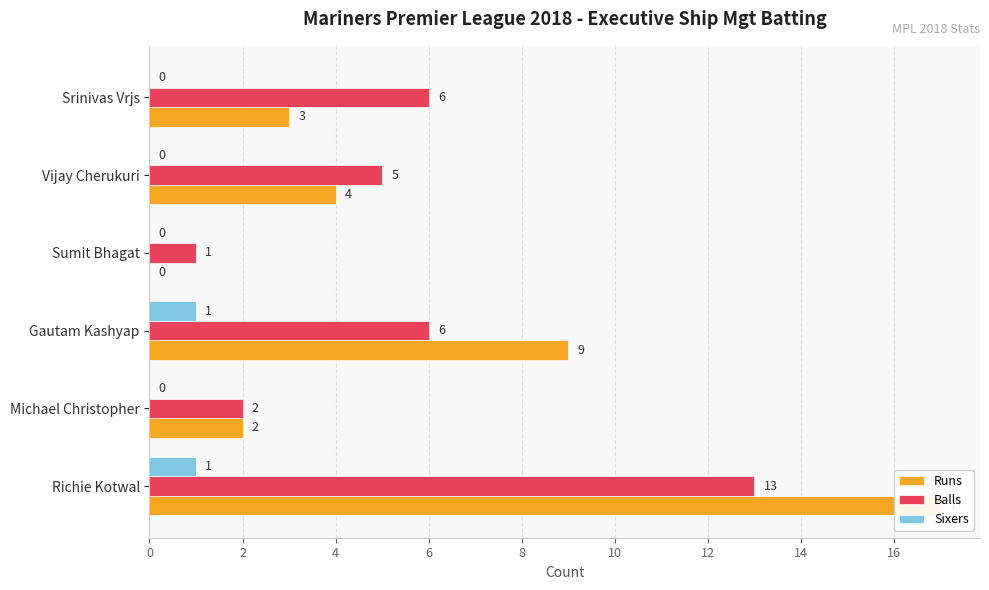

Is the value of Balls at Vijay Cherukuri greater than the value of Sixers at Michael Christopher?

Yes